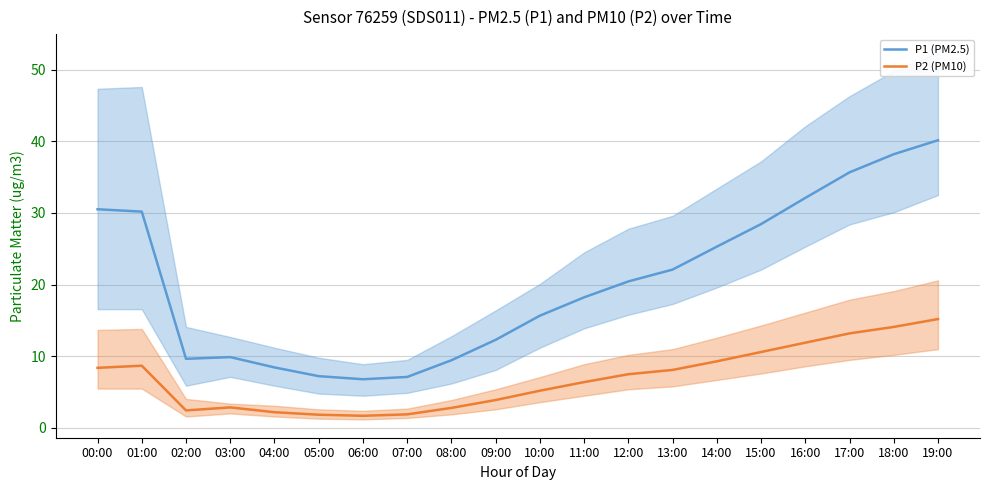

Reading left to right, list all the values displayed in this chart.

P1 (PM2.5): 00:00=30.5	01:00=30.2	02:00=9.7	03:00=9.9	04:00=8.4	05:00=7.2	06:00=6.8	07:00=7.1	08:00=9.4	09:00=12.3	10:00=15.7	11:00=18.2	12:00=20.4	13:00=22.1	14:00=25.3	15:00=28.4	16:00=32.1	17:00=35.7	18:00=38.2	19:00=40.1
P2 (PM10): 00:00=8.4	01:00=8.7	02:00=2.5	03:00=2.9	04:00=2.2	05:00=1.9	06:00=1.7	07:00=1.9	08:00=2.8	09:00=3.9	10:00=5.2	11:00=6.4	12:00=7.5	13:00=8.1	14:00=9.3	15:00=10.6	16:00=11.9	17:00=13.2	18:00=14.1	19:00=15.2